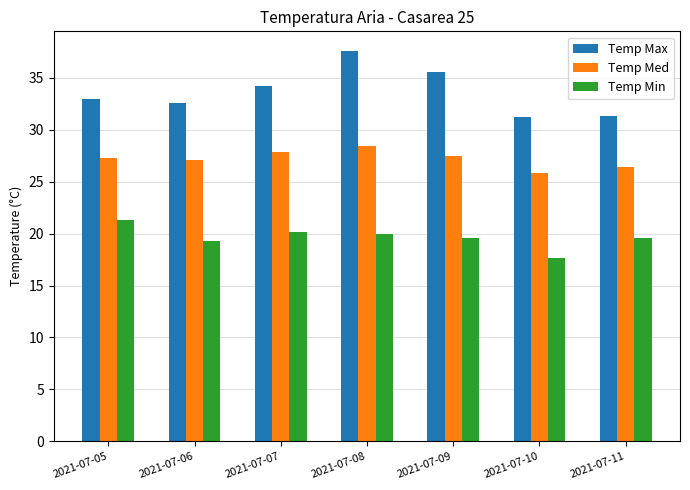

Between 2021-07-09 and 2021-07-11, which series saw the biggest shift?

Temp Max